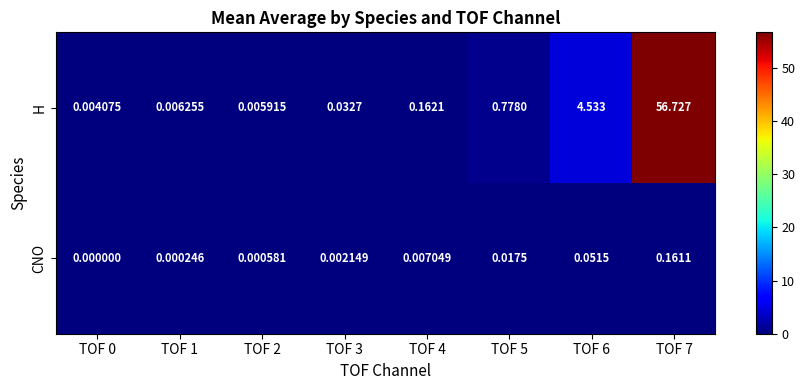

Rank the series by their average value, from highest to lowest.

H, CNO